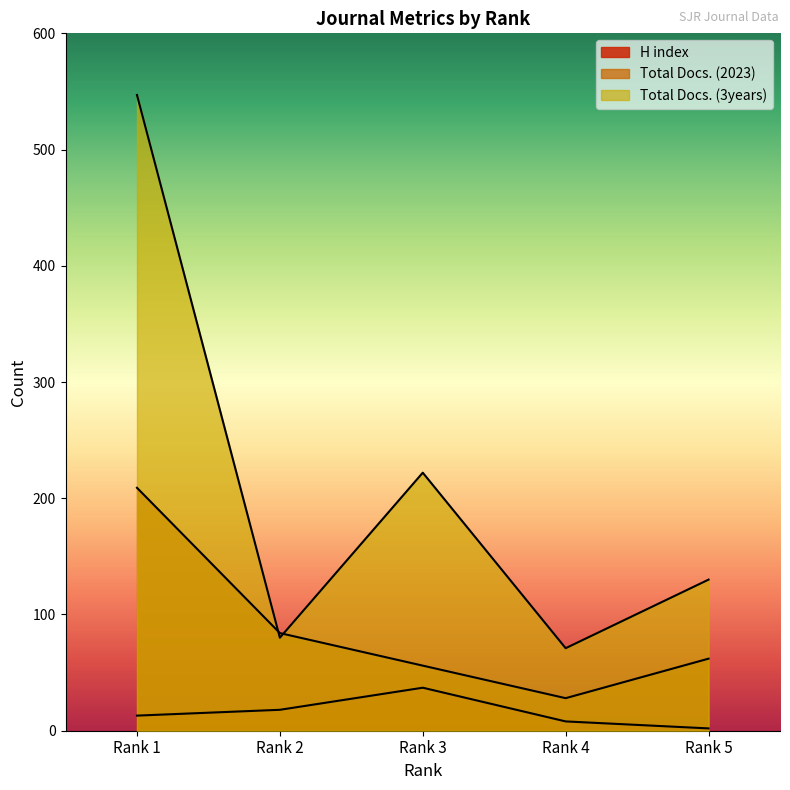

Between Rank 1 and Rank 2, which series saw the biggest shift?

Total Docs. (3years)